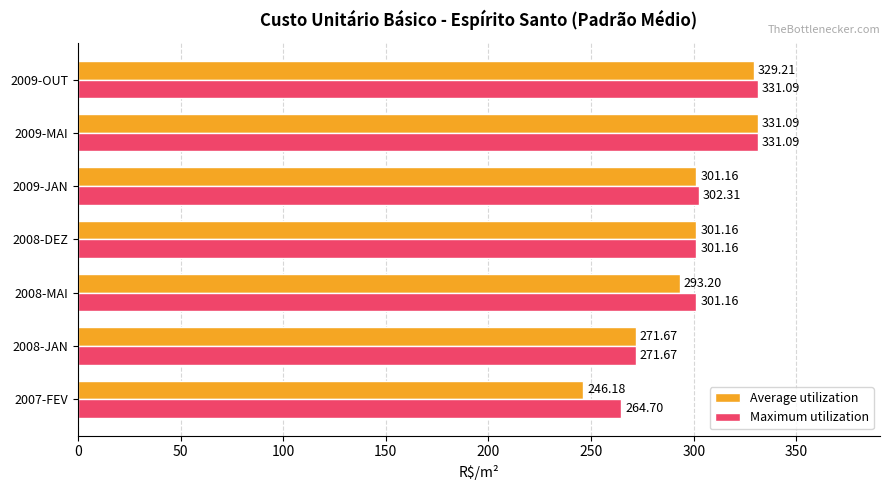

Which series has the largest range (max minus min)?

Average utilization